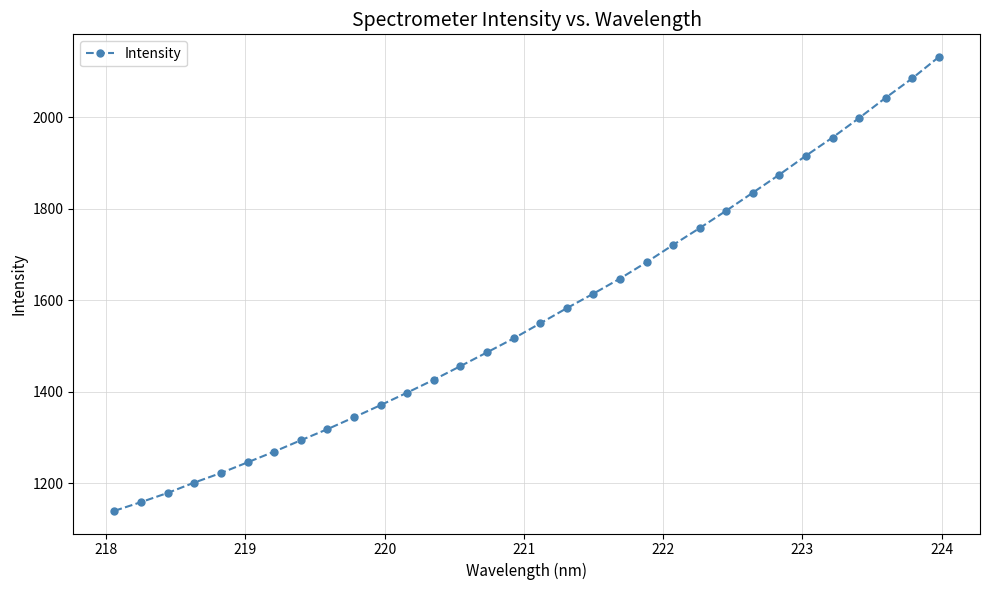

What is the difference between the maximum and minimum values?

992.3